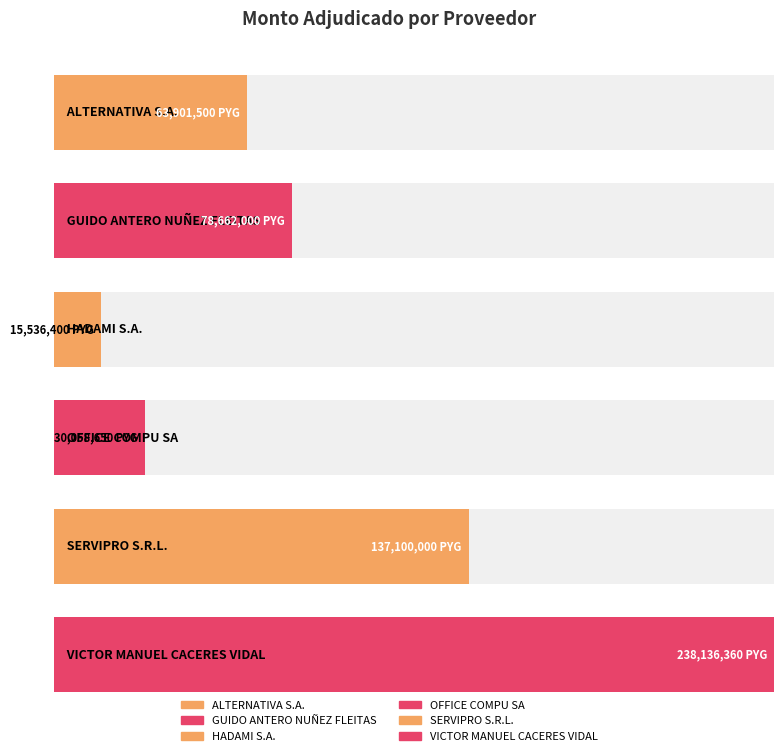

Read the value at HADAMI S.A., to the nearest 50.

15536400